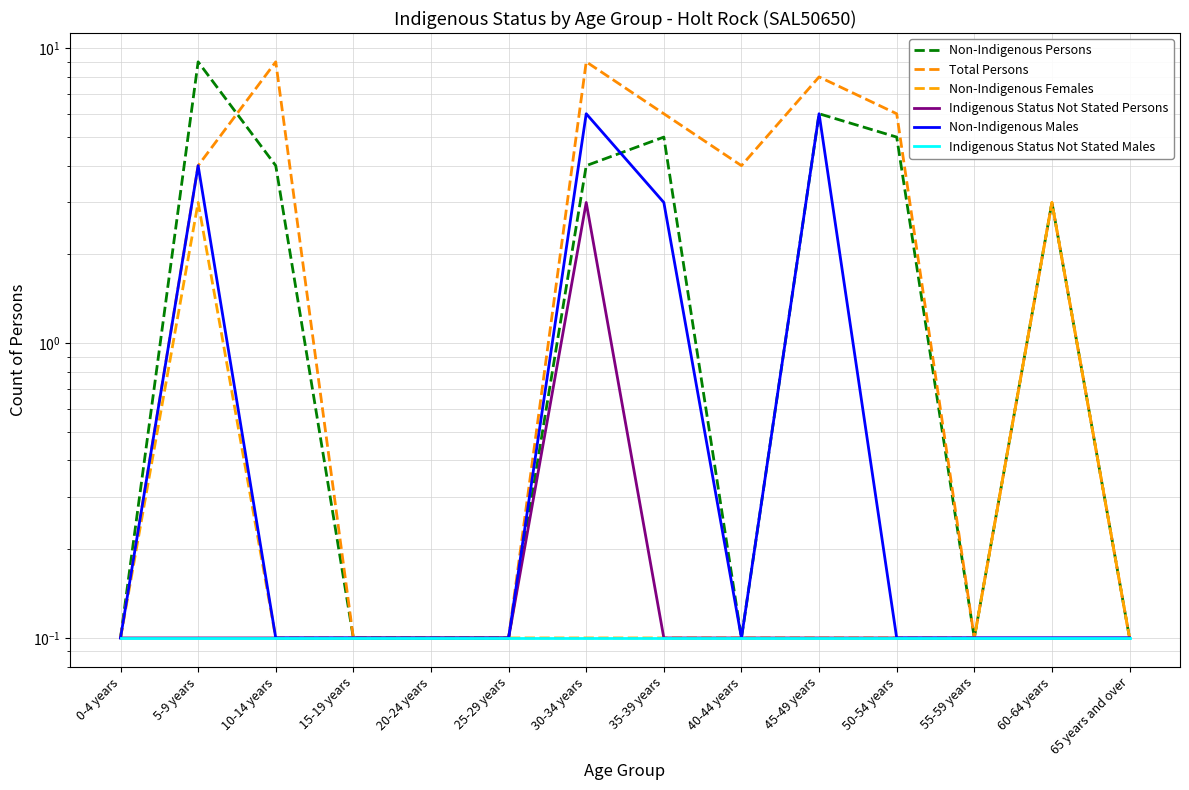

Where is the first local minimum for Non-Indigenous Males?

40-44 years